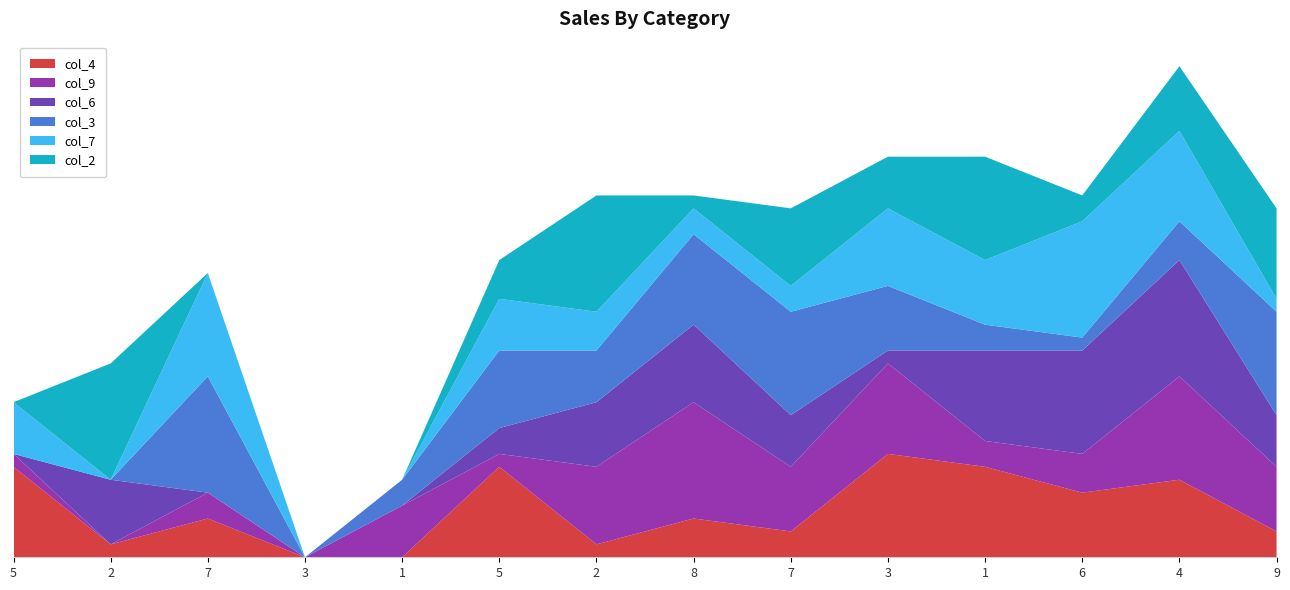

Reading right to left, list all the values displayed in this chart.

col_4: 9=2	4=6	6=5	1=7	3=8	7=2	8=3	2=1	5=7	1=0	3=0	7=3	2=1	5=7
col_9: 9=5	4=8	6=3	1=2	3=7	7=5	8=9	2=6	5=1	1=4	3=0	7=2	2=0	5=1
col_6: 9=4	4=9	6=8	1=7	3=1	7=4	8=6	2=5	5=2	1=0	3=0	7=0	2=5	5=0
col_3: 9=8	4=3	6=1	1=2	3=5	7=8	8=7	2=4	5=6	1=2	3=0	7=9	2=0	5=0
col_7: 9=1	4=7	6=9	1=5	3=6	7=2	8=2	2=3	5=4	1=0	3=0	7=8	2=0	5=4
col_2: 9=7	4=5	6=2	1=8	3=4	7=6	8=1	2=9	5=3	1=0	3=0	7=0	2=9	5=0